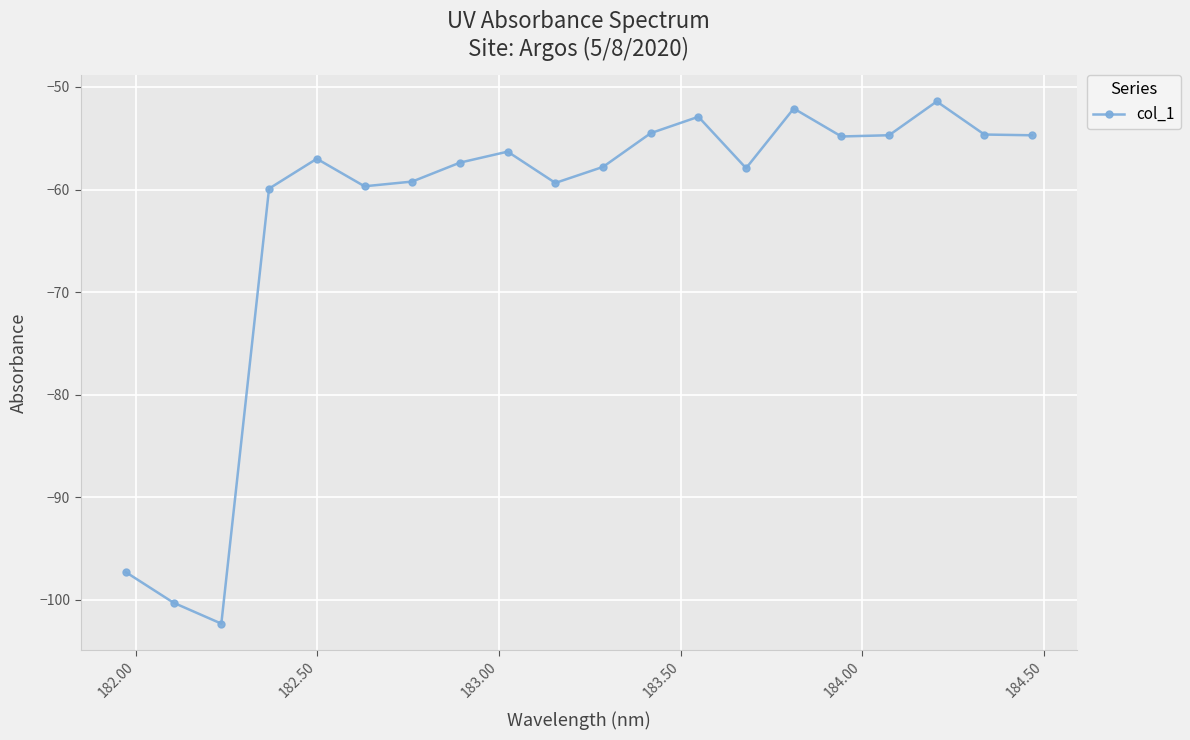

What is the value of the 5th point from the left?

-57.0